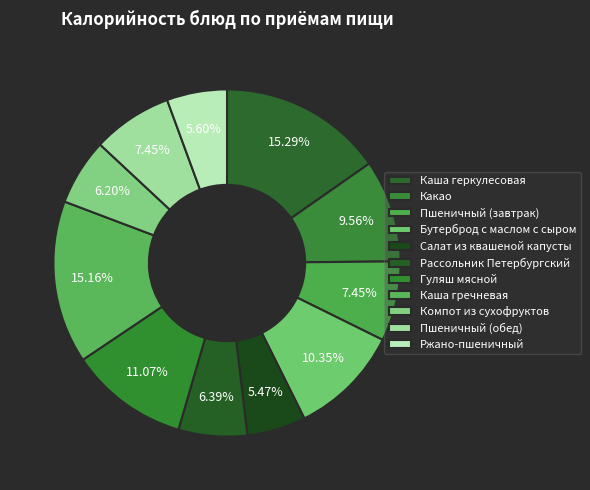

How many segments does this pie chart have?

11